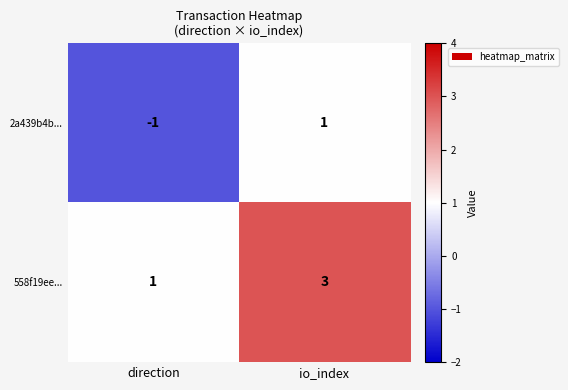

Rank the series by their maximum value, from lowest to highest.

2a439b4b..., 558f19ee...